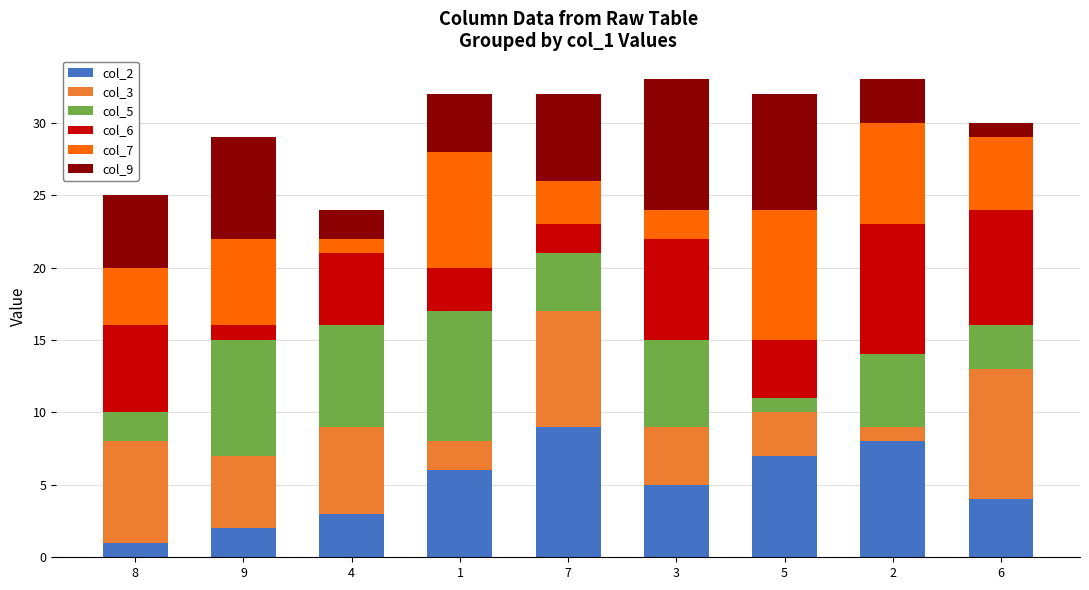

What are all the series names shown in the legend?

col_2, col_3, col_5, col_6, col_7, col_9